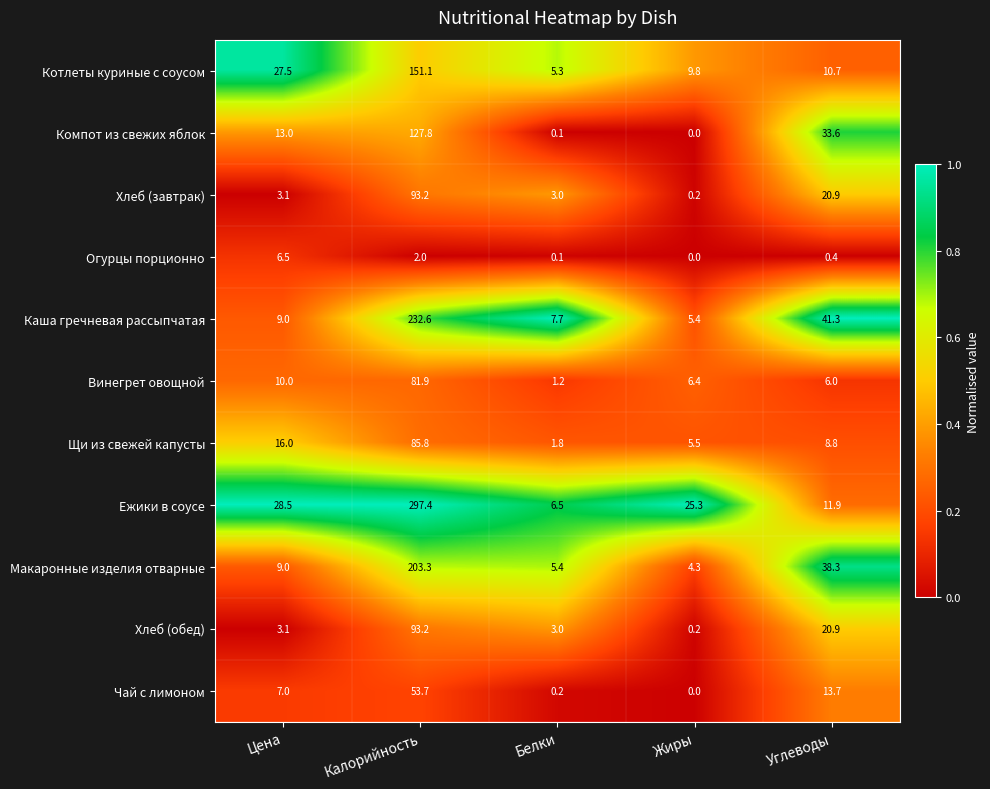

At which category is the sum across all series the highest?

Калорийность